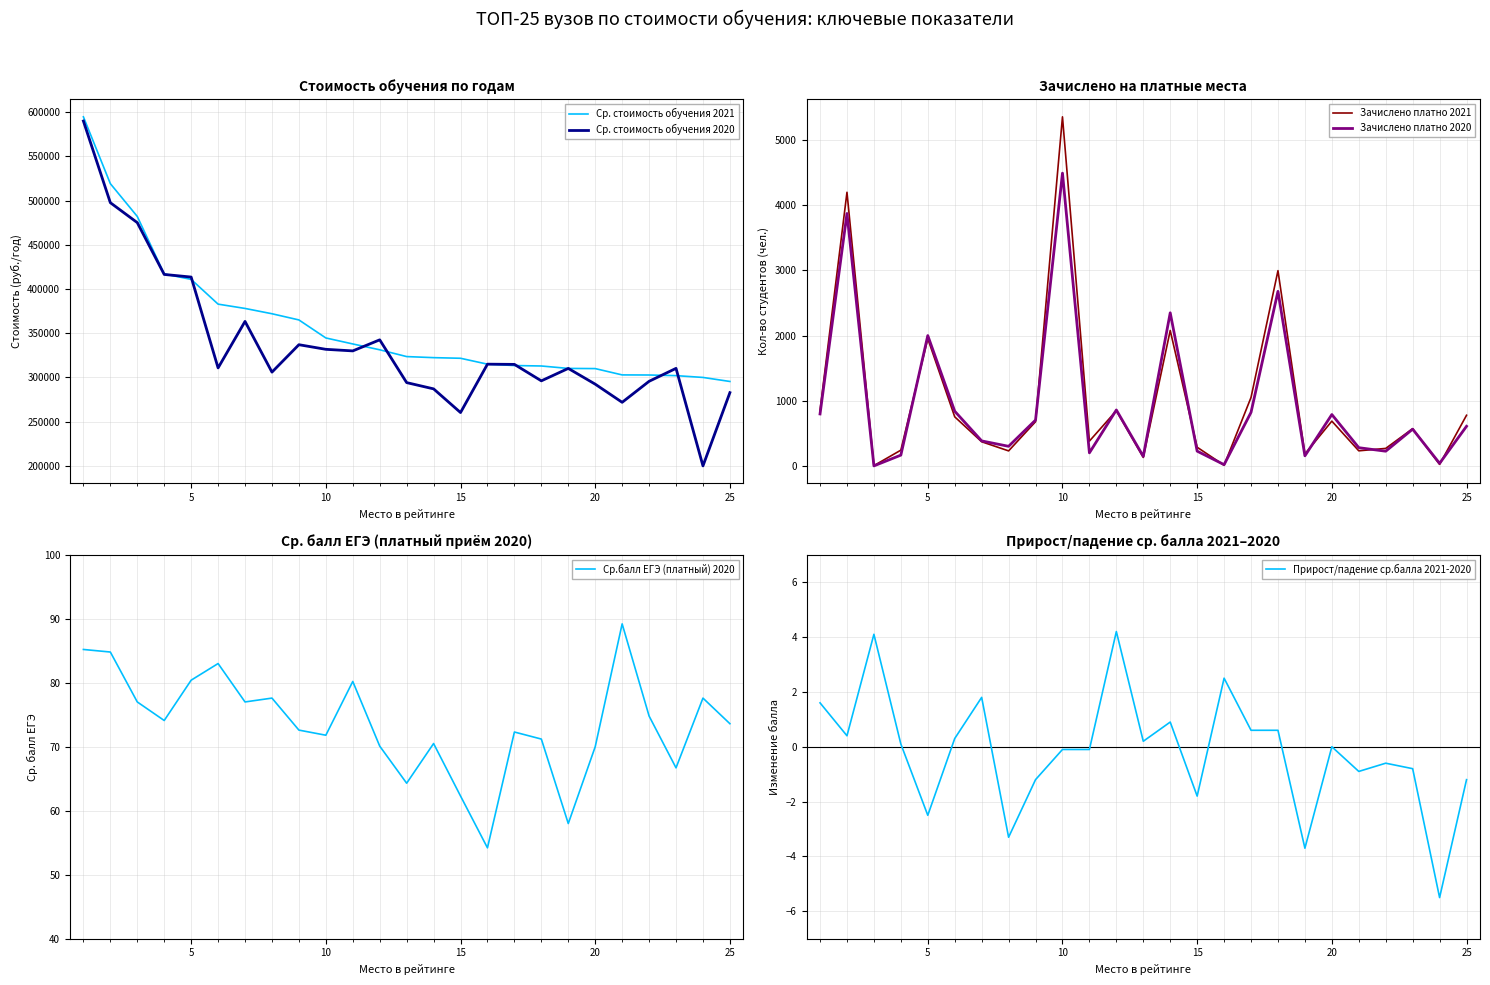

What are all the series names shown in the legend?

Ср. стоимость обучения 2021, Ср. стоимость обучения 2020, Зачислено платно 2021, Зачислено платно 2020, Ср.балл ЕГЭ (платный) 2020, Прирост/падение ср.балла 2021-2020